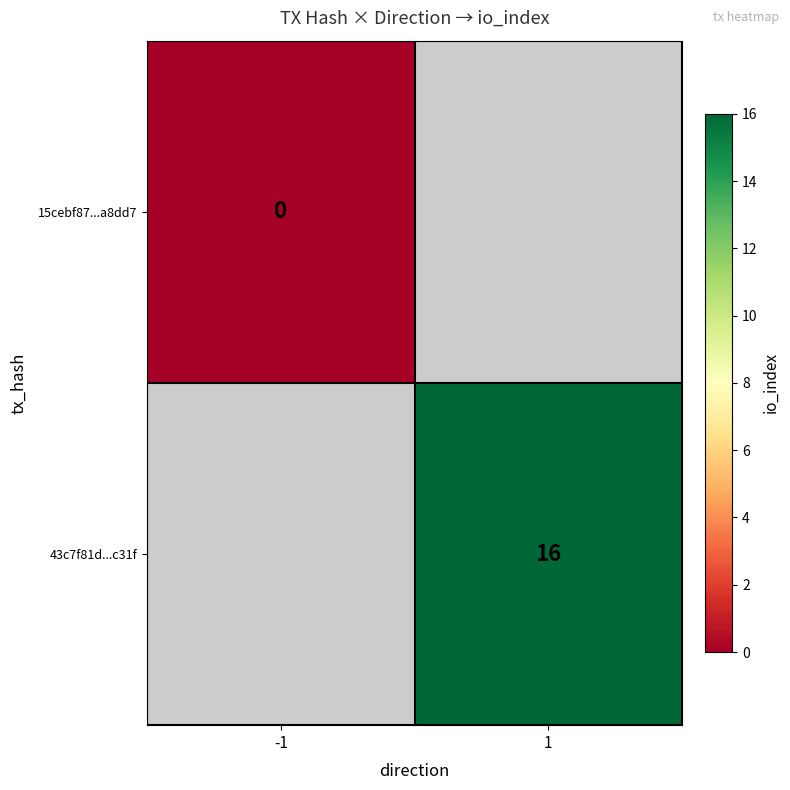

The value of 43c7f81d...c31f at 1 is 16. True or false?

True